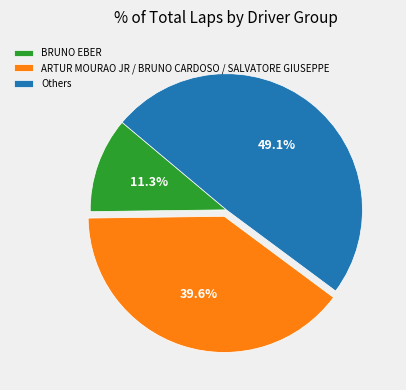

Count the number of slices in the pie.

3